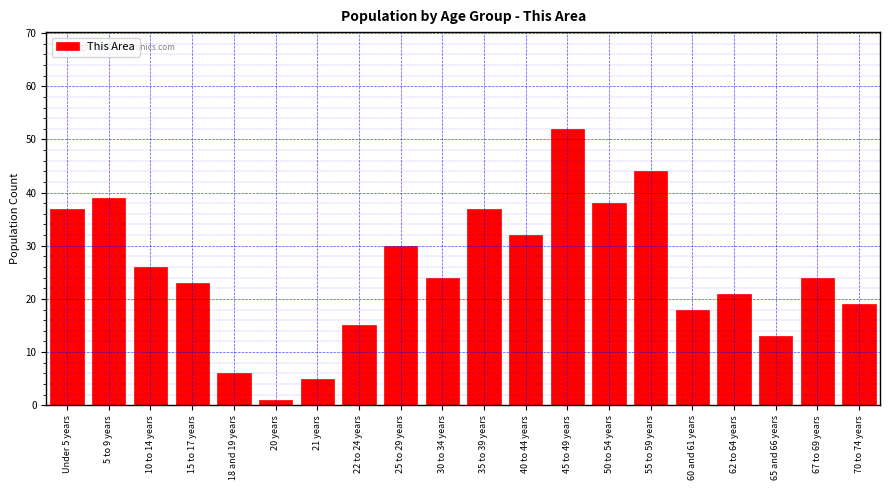

Reading left to right, what are all the values shown in this chart?

37	39	26	23	6	1	5	15	30	24	37	32	52	38	44	18	21	13	24	19